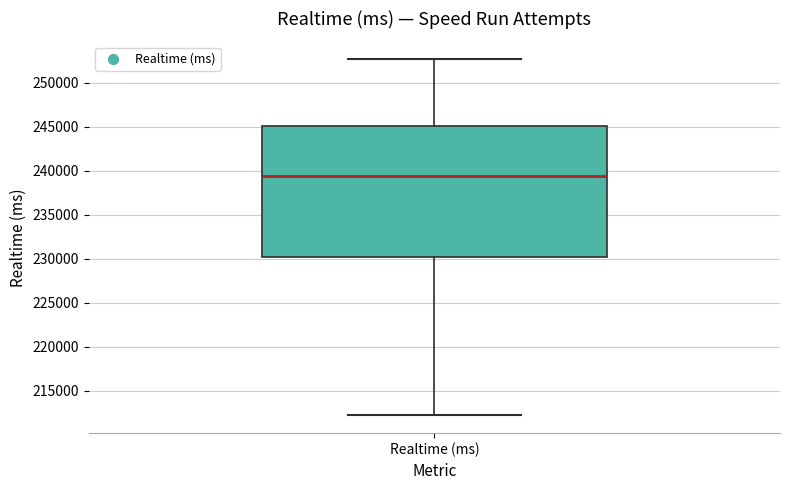

Read this box plot against the y-axis: the position of the median line, the range covered by the box, and the ends of both whiskers. The values are not printed on the chart, so give them approximately, as read against the axis.

median 239500, box 230000 to 245000, whiskers 212000 to 252500